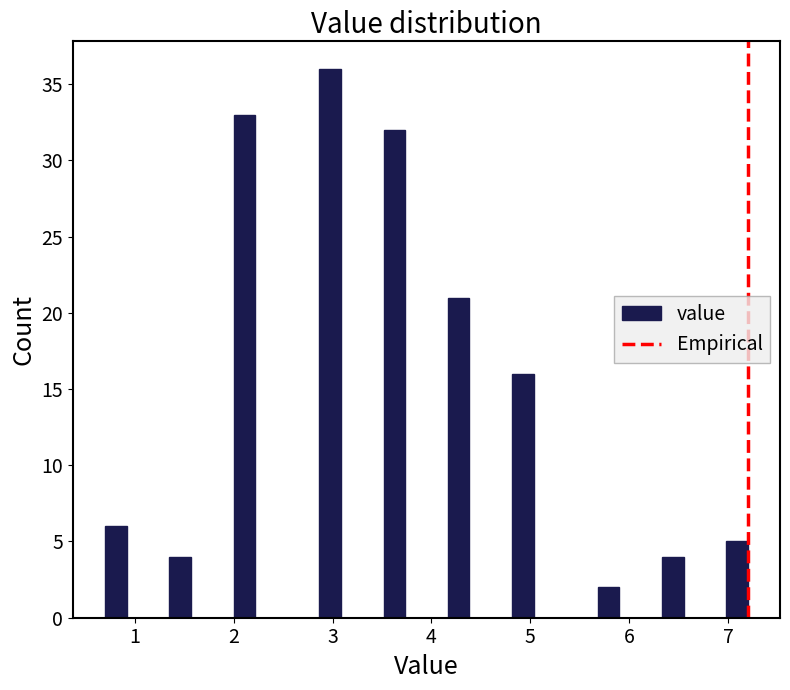

Read against the x-axis, roughly where is the centre of the tallest bar?

3.0